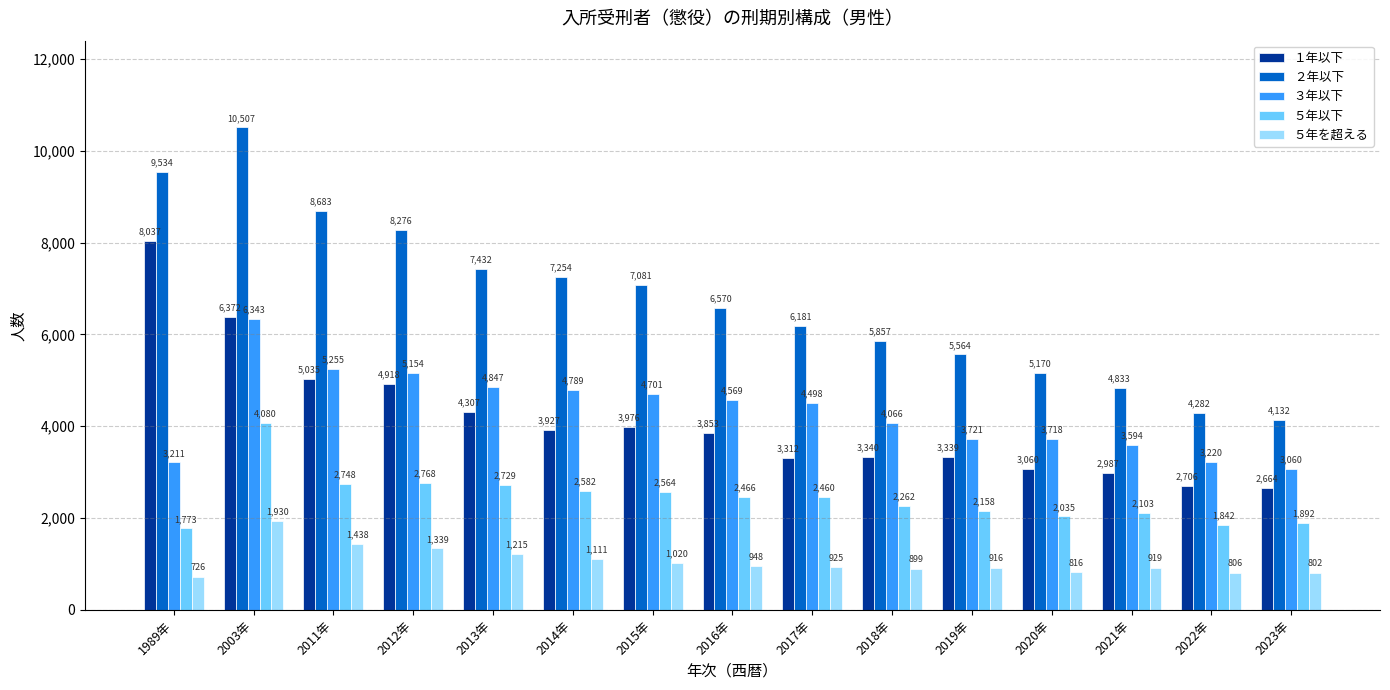

What is the smallest value displayed?

726